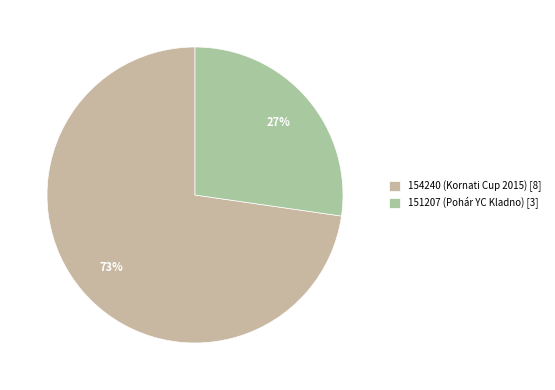

Is the sum of 154240 (Kornati Cup 2015) and 151207 (Pohár YC Kladno) greater than half?

Yes